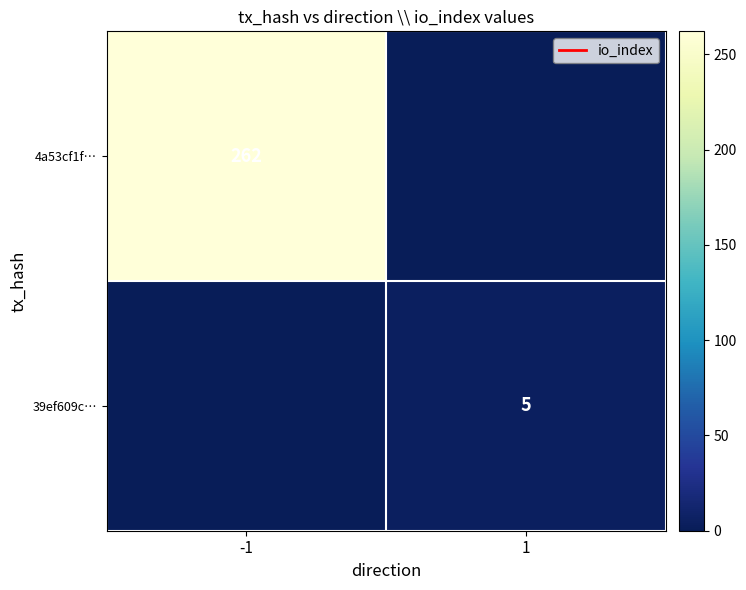

The 39ef609c… series shows 2 at 1. True or false?

False